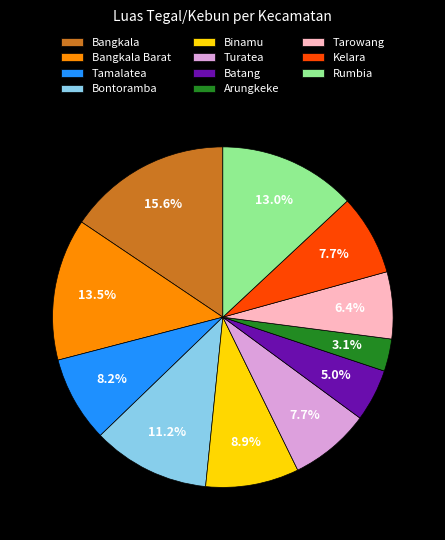

Between Turatea and Bontoramba, which is larger?

Bontoramba